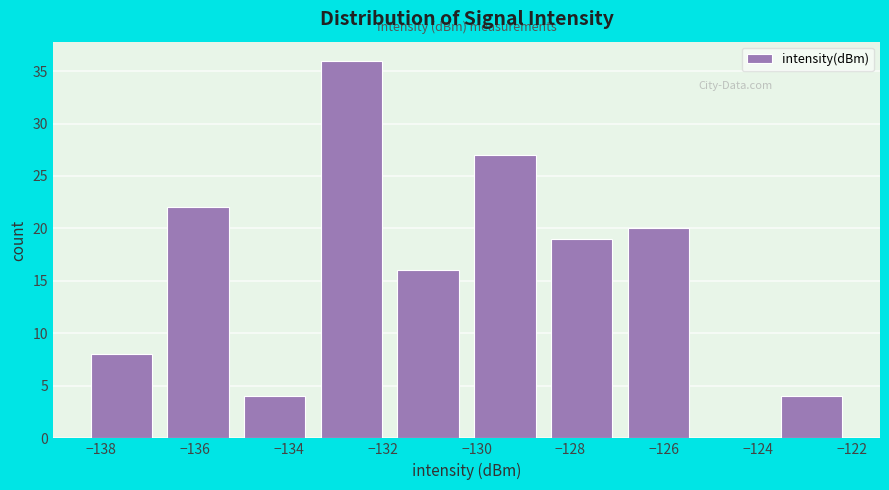

Reading left to right, list every bar in this chart as the range it spans on the x-axis followed by its height. Neither the bar edges nor the heights are printed on the chart, so give them approximately, as read against the axes.

-138.4 to -136.8: 8
-136.8 to -135.2: 22
-135.2 to -133.4: 4
-133.4 to -131.8: 36
-131.8 to -130.2: 16
-130.2 to -128.6: 27
-128.6 to -127.0: 19
-127.0 to -125.4: 20
-125.4 to -123.6: 0
-123.6 to -122.0: 4